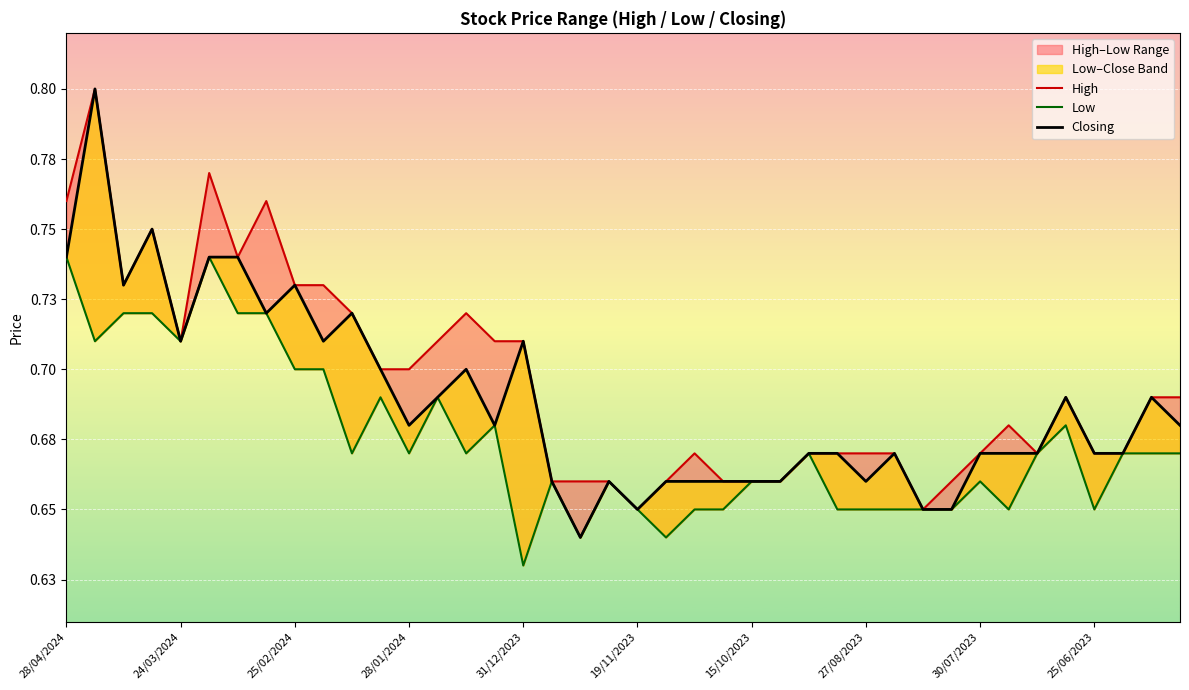

What is the label of the 24th point from the left?

23